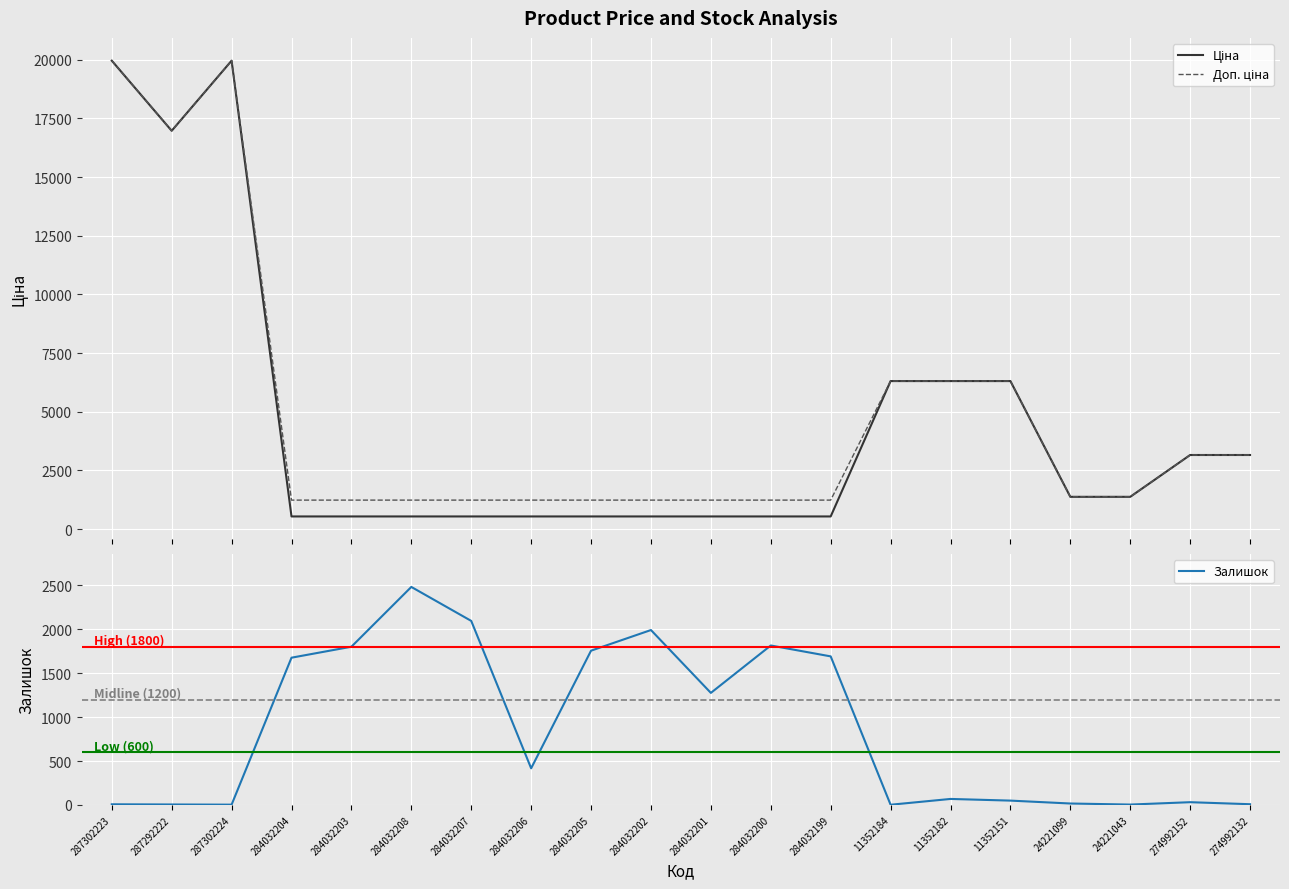

Between which two adjacent categories do Доп. ціна and Залишок first intersect?

287302224 and 284032204